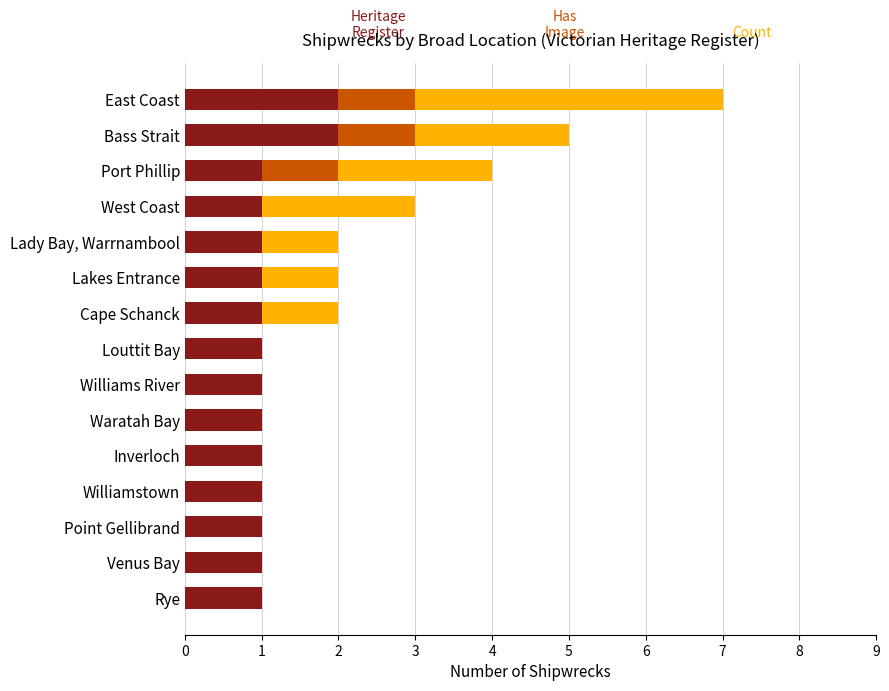

At which category is the sum across all series the highest?

East Coast